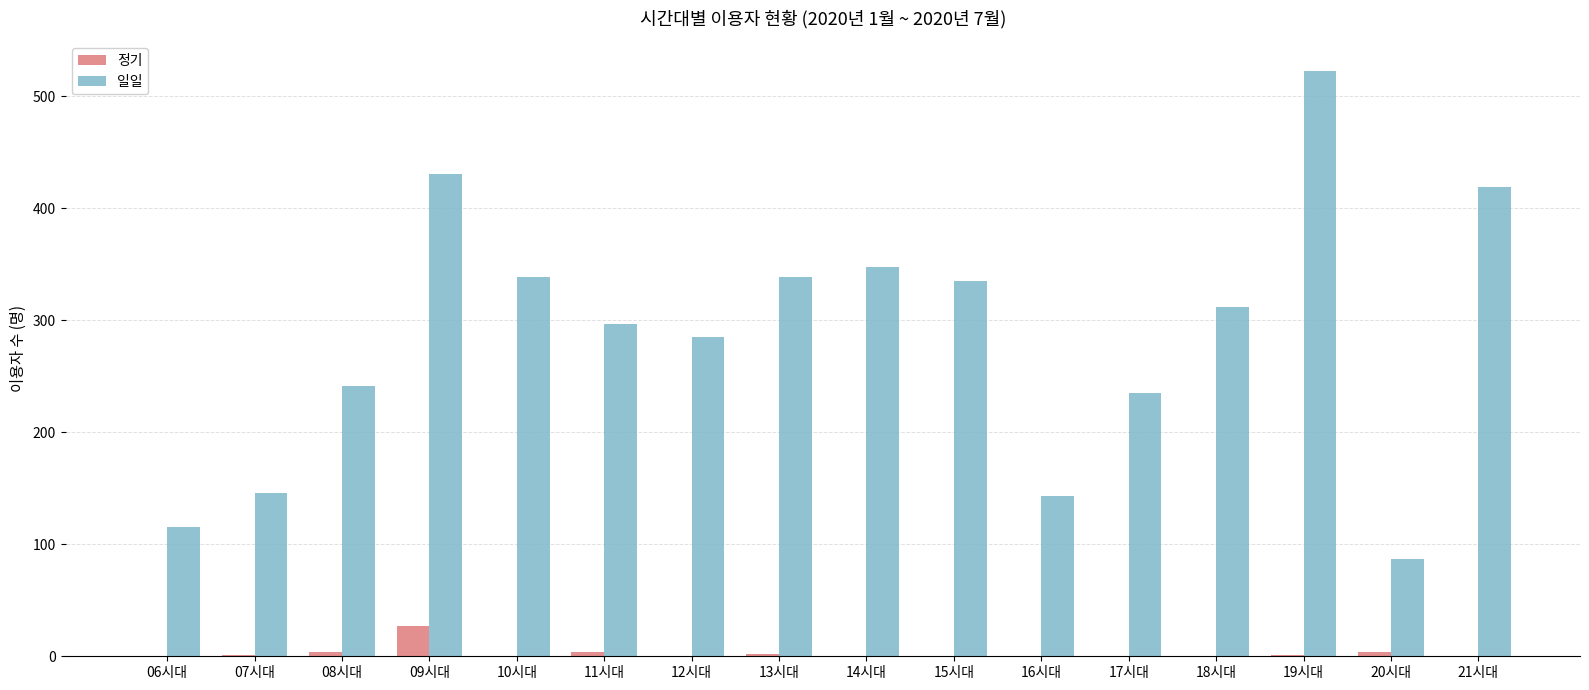

Does the chart contain stacked bars?

No